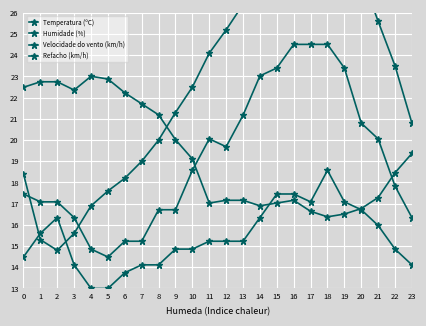

How many times do Refacho (km/h) and Humidade (%) cross each other?

2